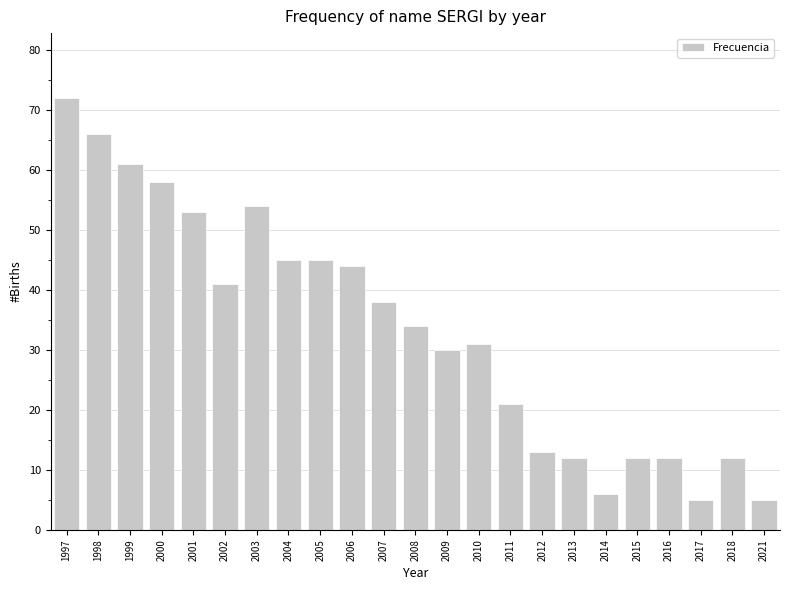

The chart shows a value of 21 at 2007. True or false?

False